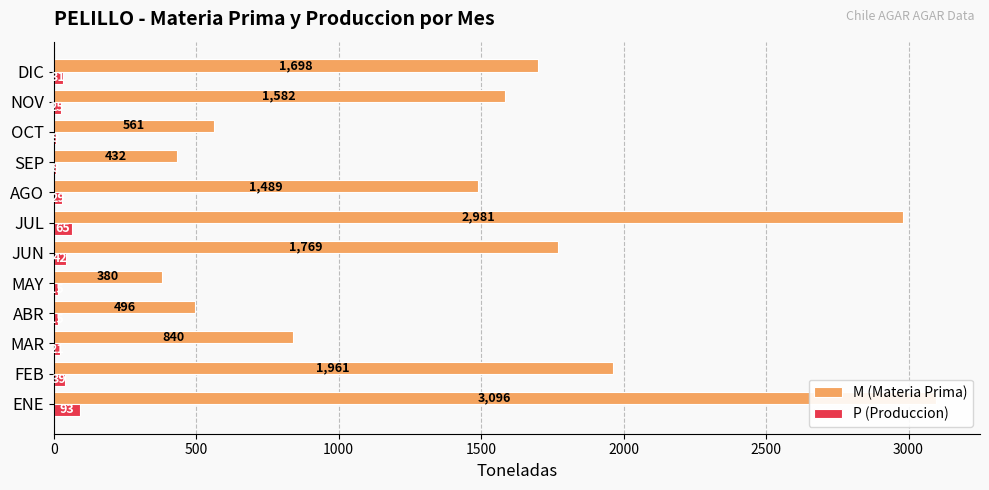

Between MAY and SEP, which series saw the biggest shift?

M (Materia Prima)